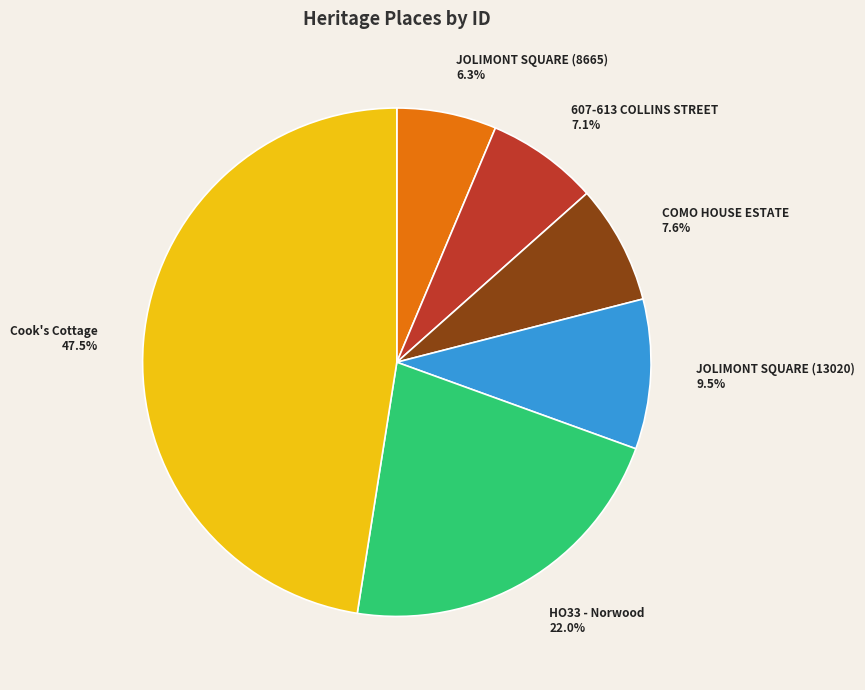

What is the largest slice in the pie chart?

Cook's Cottage